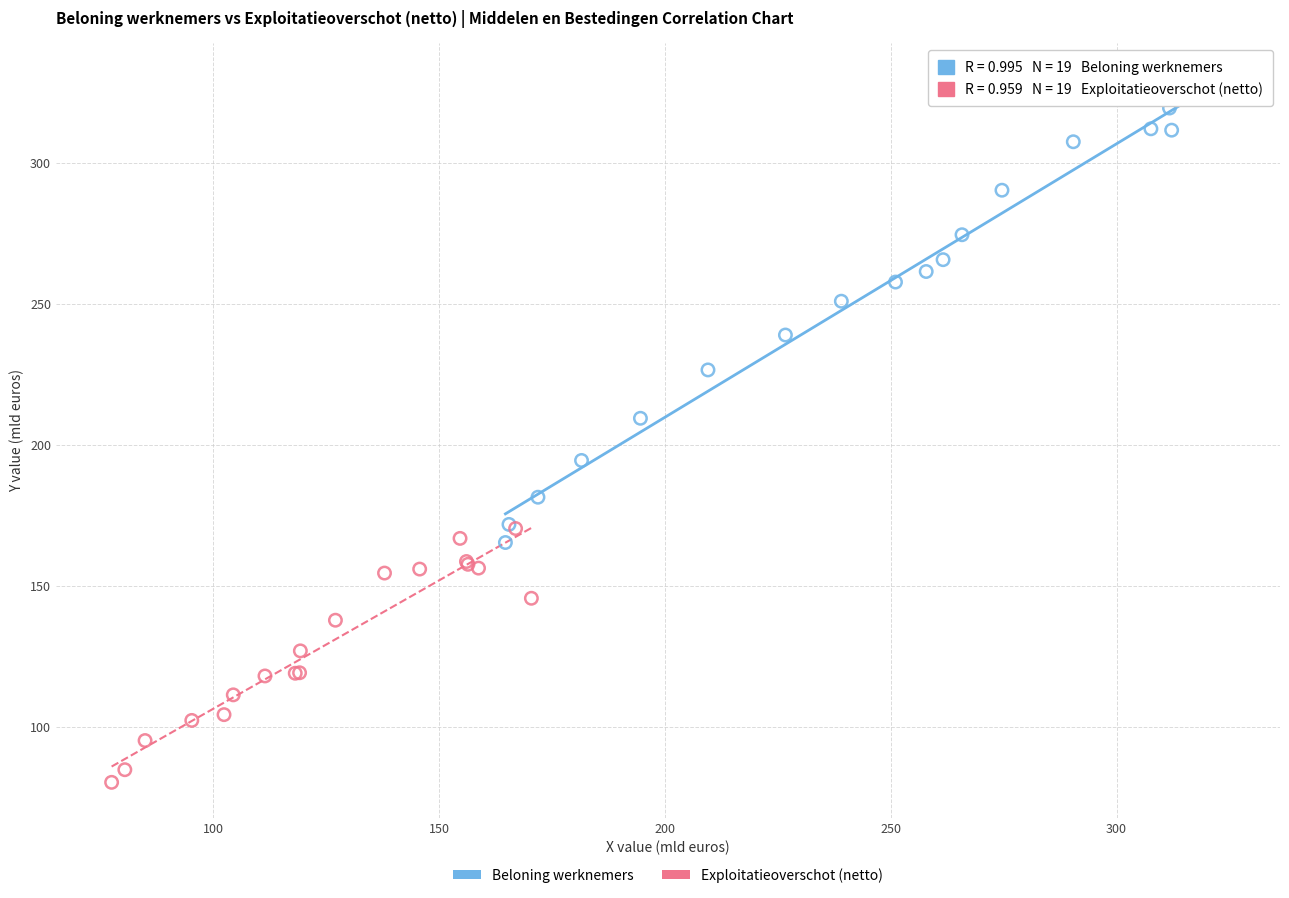

Which series has the widest spread of Y values?

Beloning werknemers